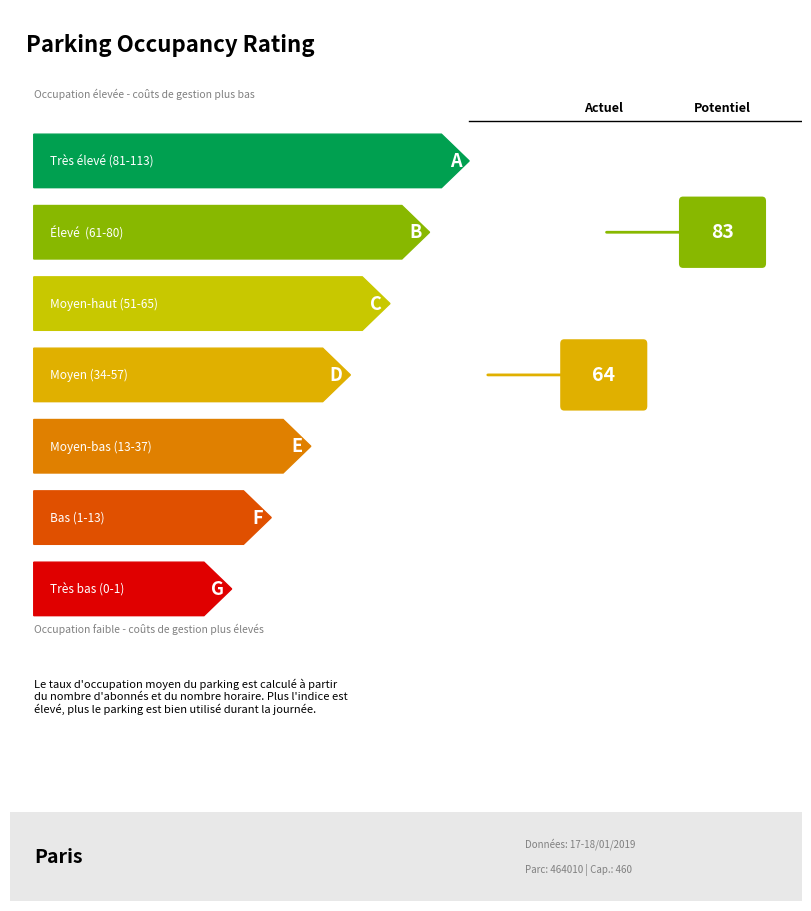

Is it true that NB_HORAIRE equals 0 at 4?

False